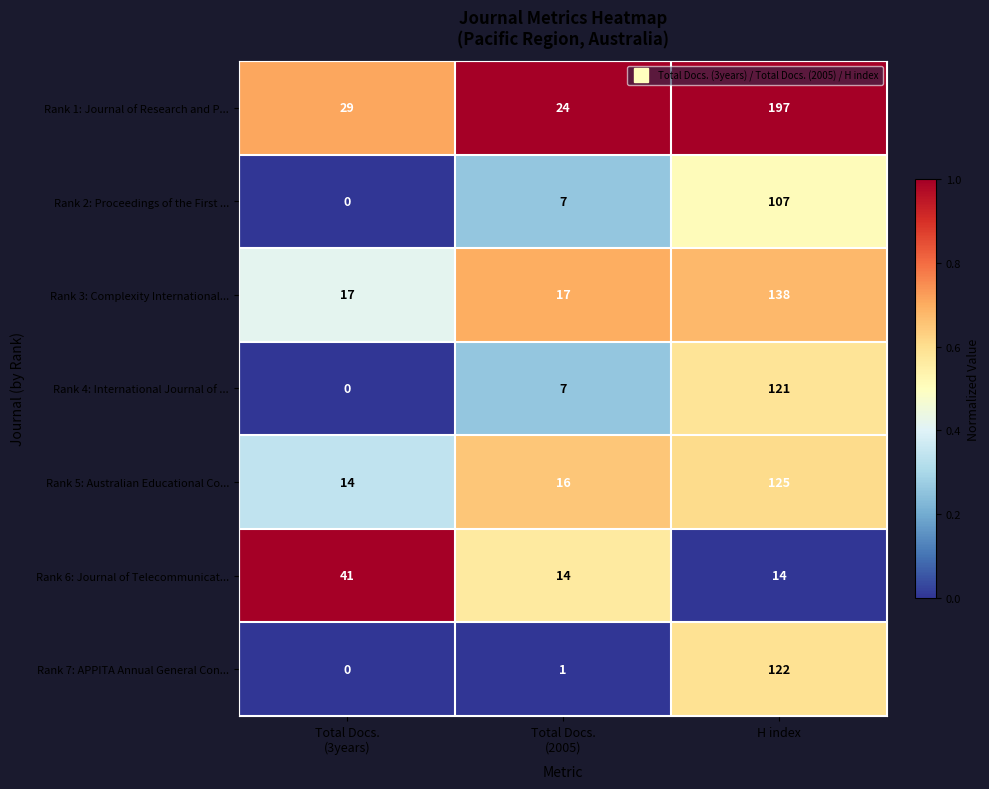

Reading right to left, transcribe all the data shown in this chart.

Rank 1: Journal of Research and P...: 197	24	29
Rank 2: Proceedings of the First ...: 107	7	0
Rank 3: Complexity International...: 138	17	17
Rank 4: International Journal of ...: 121	7	0
Rank 5: Australian Educational Co...: 125	16	14
Rank 6: Journal of Telecommunicat...: 14	14	41
Rank 7: APPITA Annual General Con...: 122	1	0